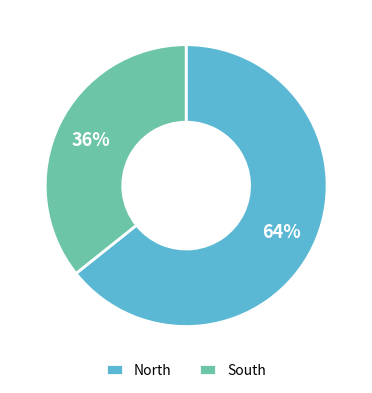

To the nearest percent, what is the average slice percentage?

50%